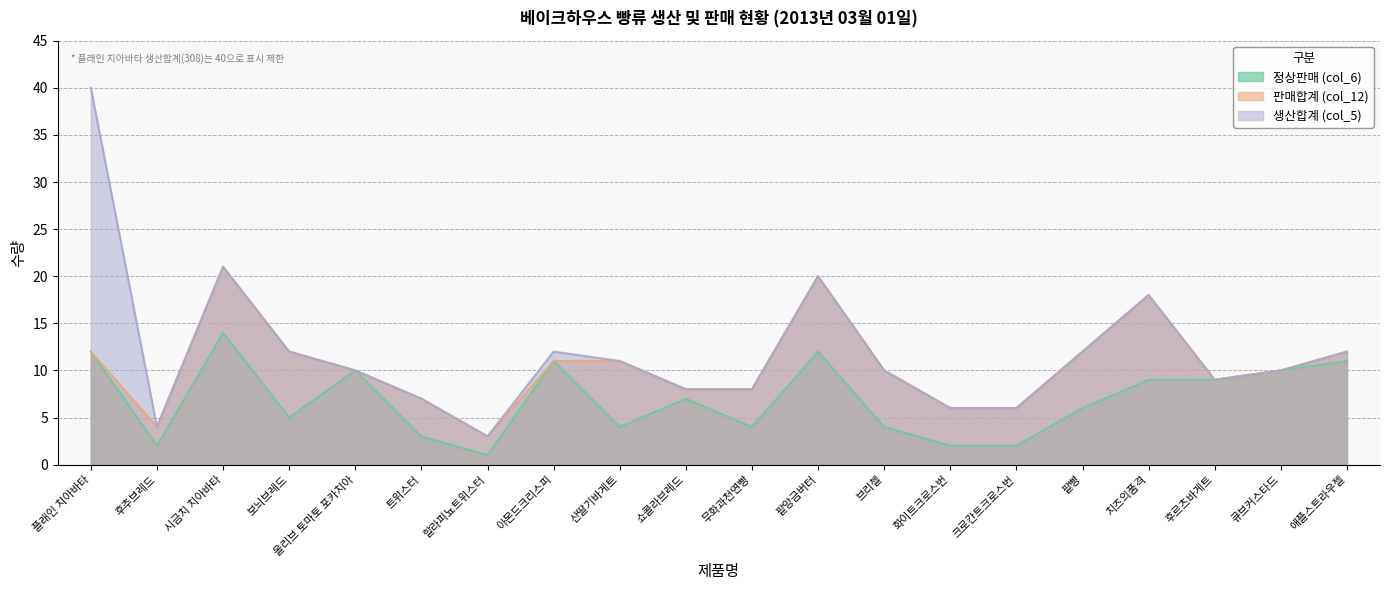

At which label does 판매합계 (col_12) reach its peak?

시금치 치아바타